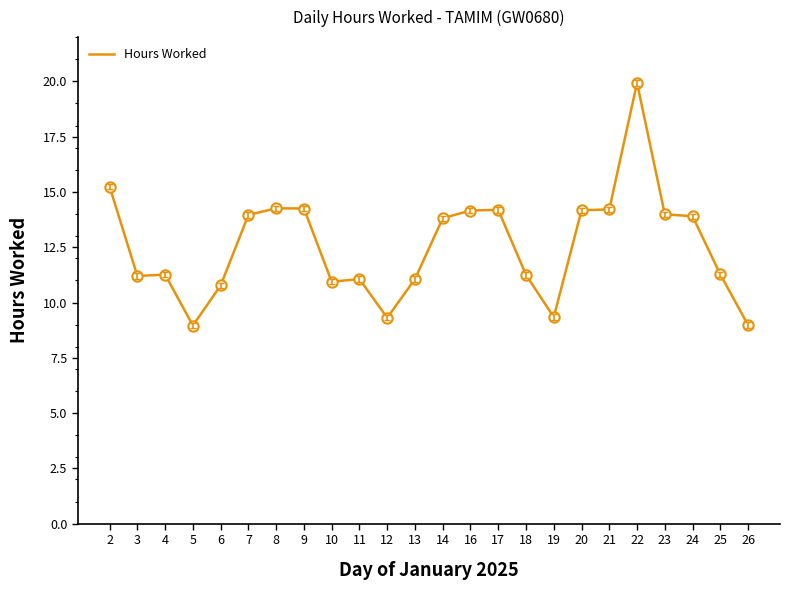

Between 22 and 26, which is larger?

22